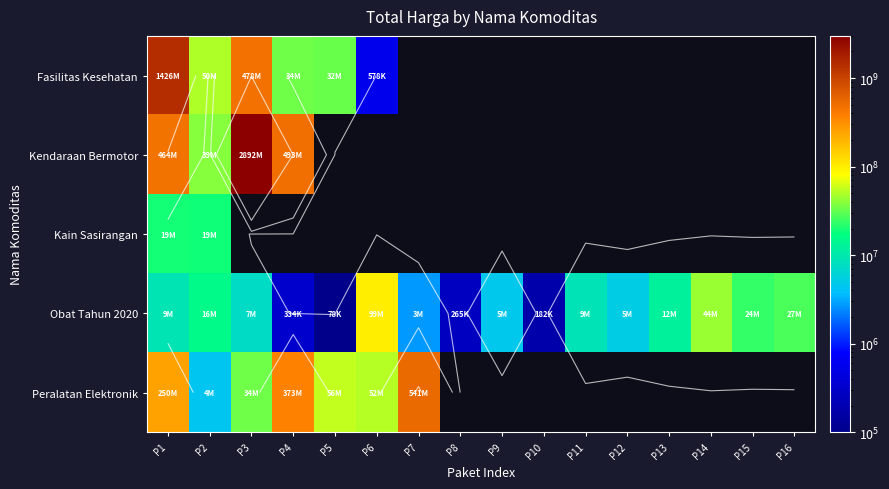

List the series in order of their peak value, lowest first.

Kain Sasirangan, Obat Tahun 2020, Peralatan Elektronik, Fasilitas Kesehatan, Kendaraan Bermotor